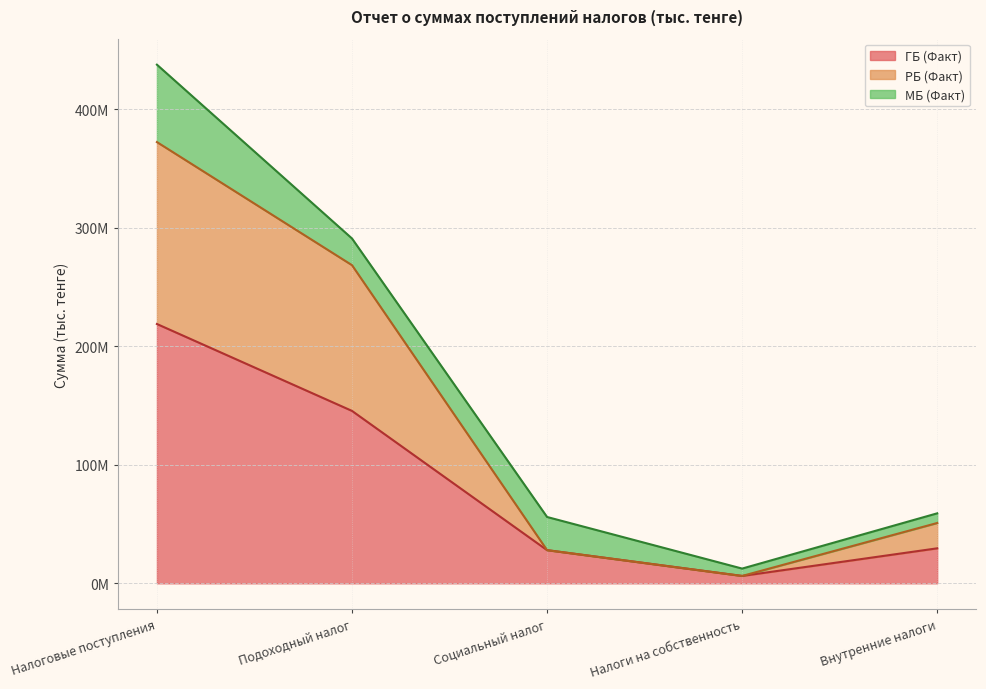

Is it true that РБ (Факт) equals 11107904 at Налоги на собственность?

False